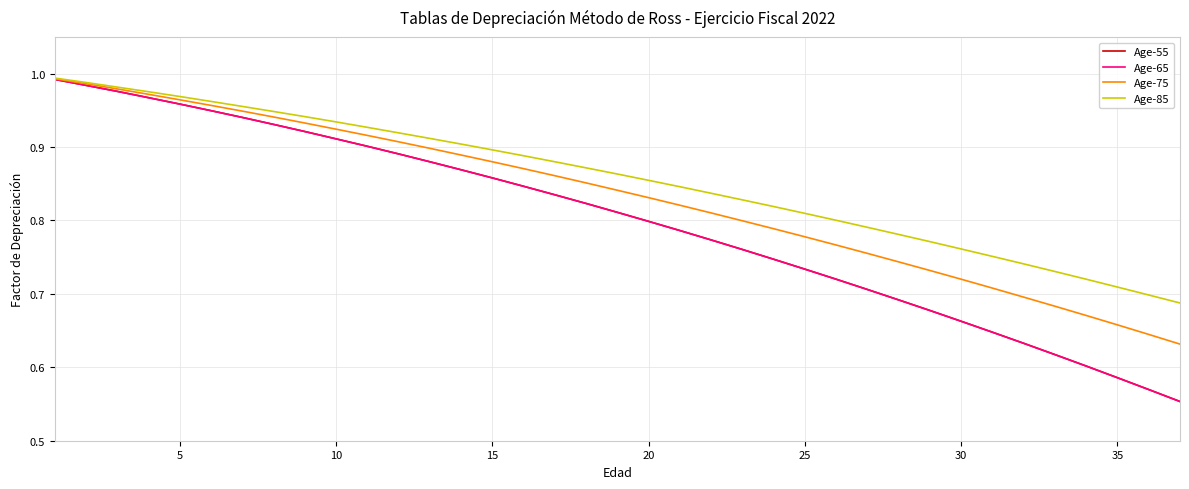

Does the chart display data point markers on the line(s)?

No